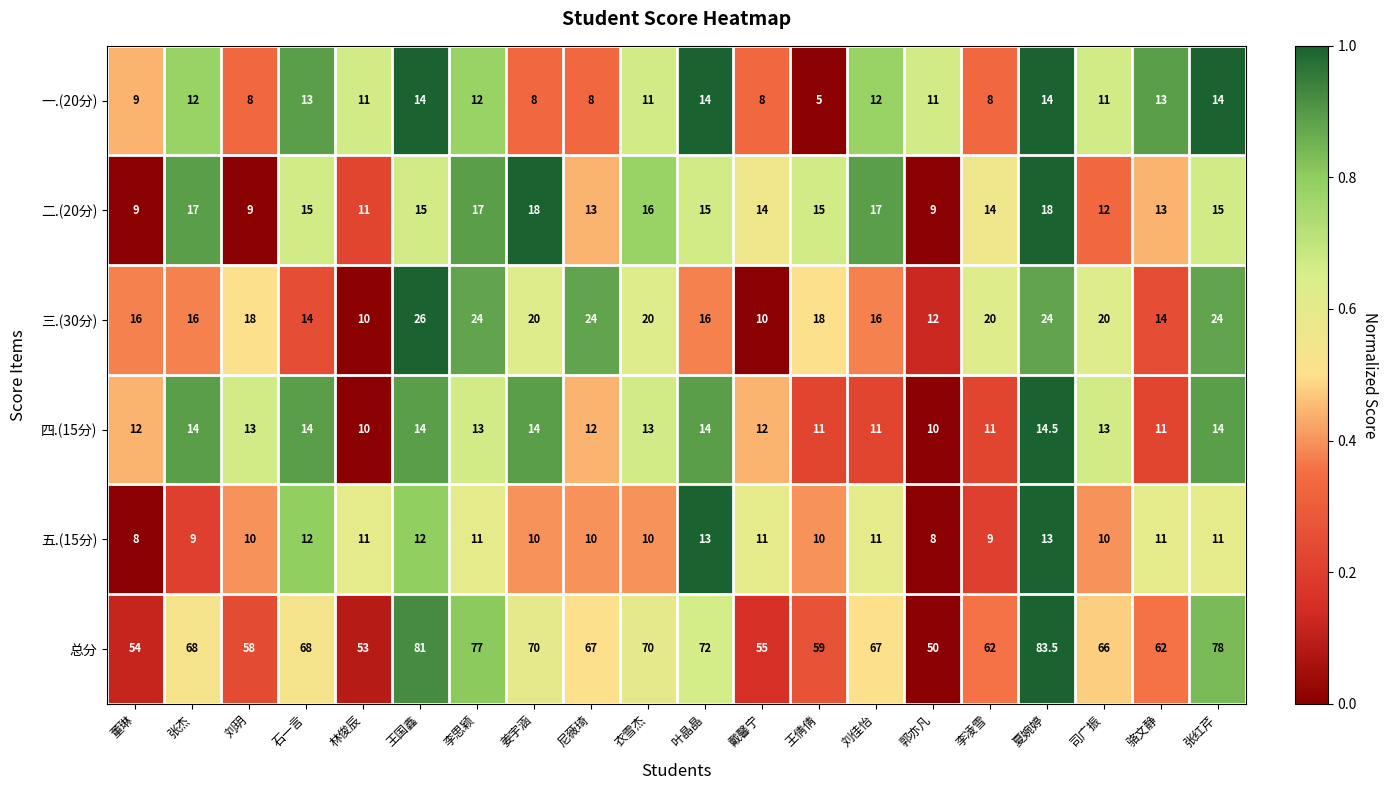

At which category does the chart reach its peak across all series?

夏婉婷